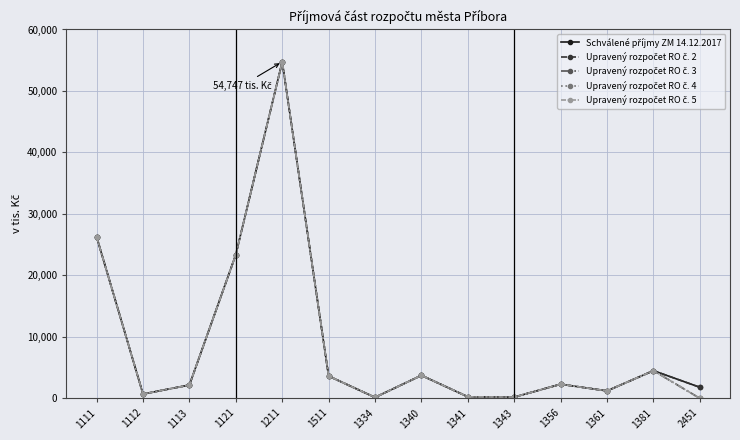

Rank the series at 1381 from highest to lowest value.

Schválené příjmy ZM 14.12.2017, Upravený rozpočet RO č. 2, Upravený rozpočet RO č. 3, Upravený rozpočet RO č. 4, Upravený rozpočet RO č. 5